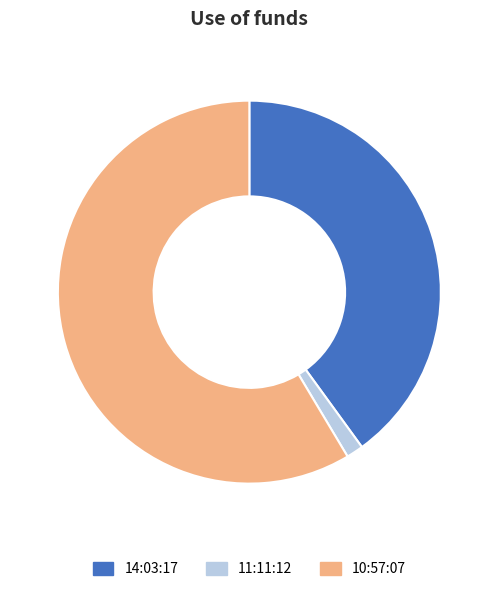

Which has a higher value, 14:03:17 or 10:57:07?

10:57:07